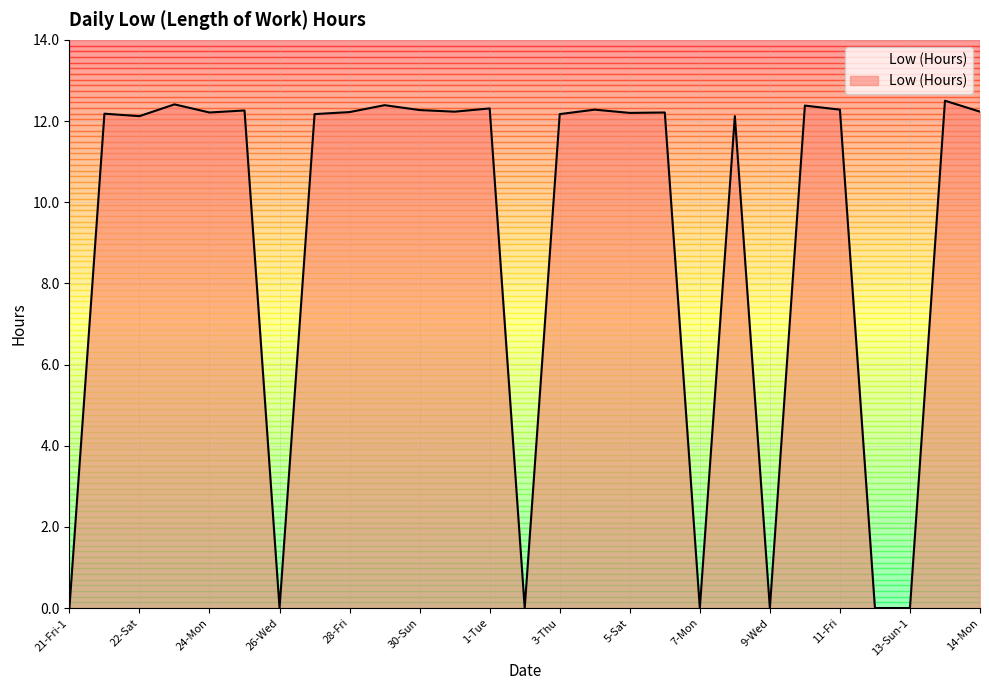

What is the difference between the maximum and minimum values?

12.5